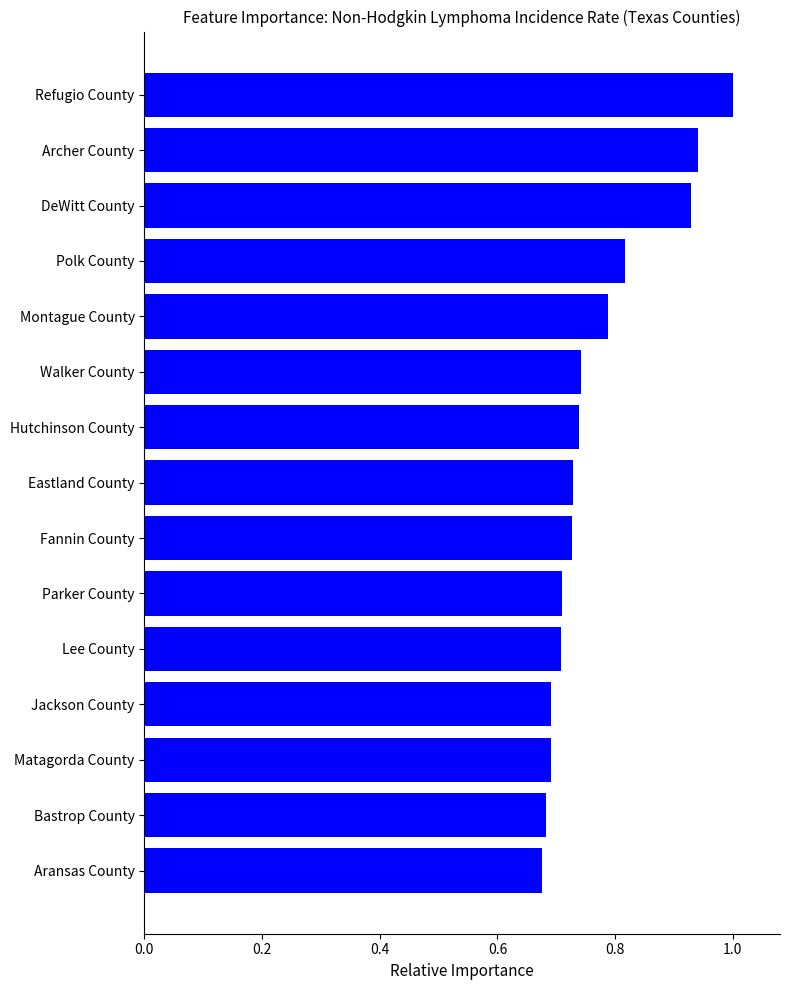

Between Refugio County and Aransas County, which is larger?

Refugio County